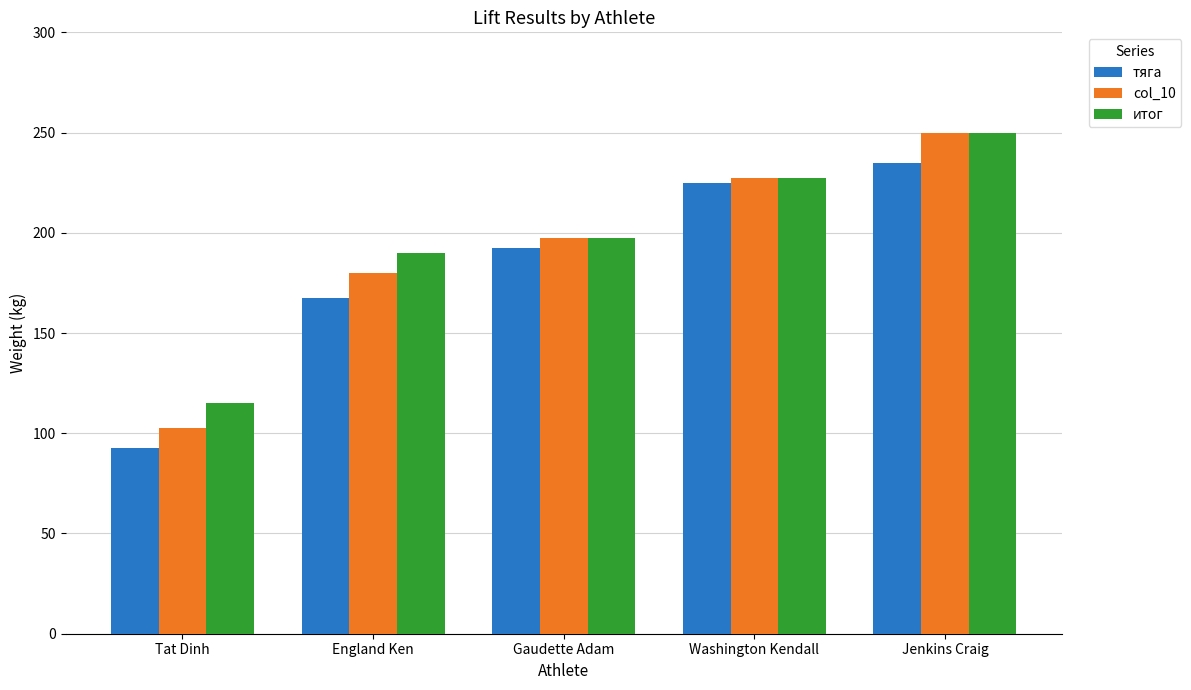

List the labels in order of итог value, smallest first.

Tat Dinh, England Ken, Gaudette Adam, Washington Kendall, Jenkins Craig